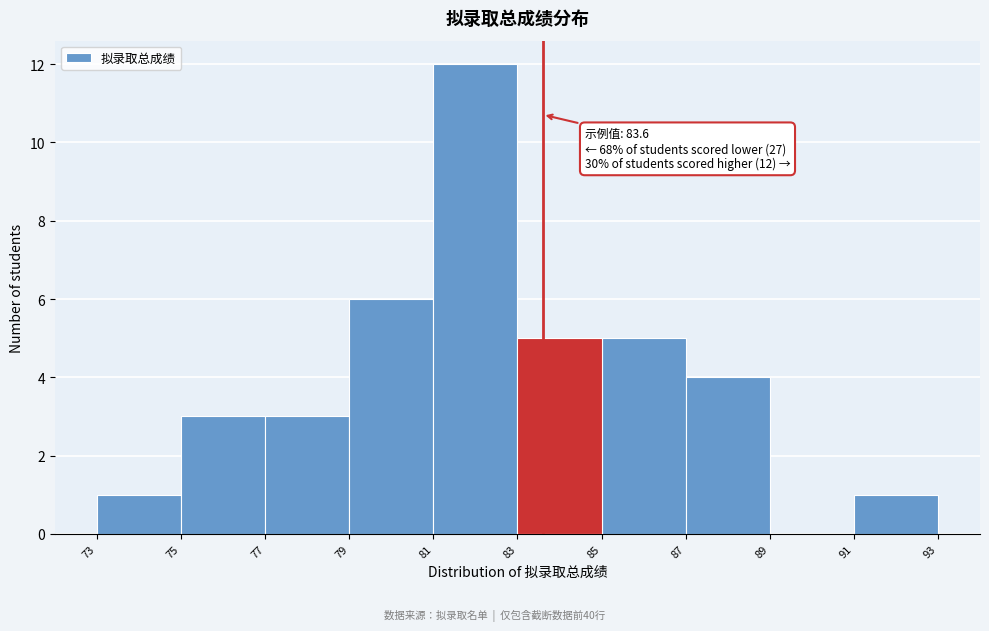

Which range on the x-axis has the tallest bar?

81 to 83